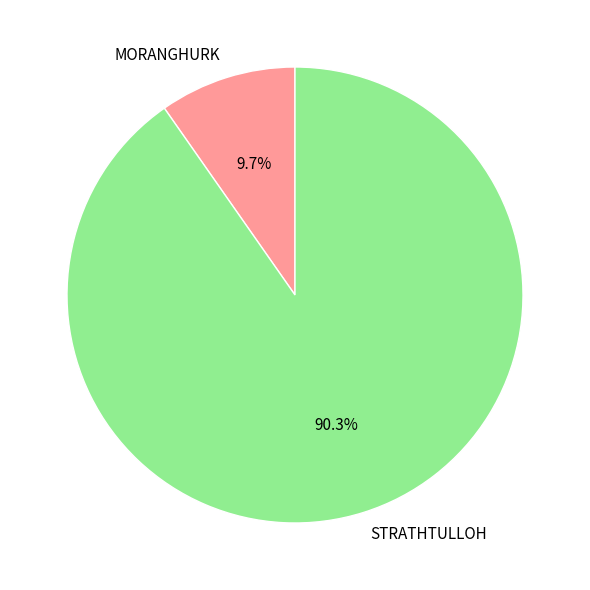

What is the ratio of the value at STRATHTULLOH to the value at MORANGHURK?

9.3